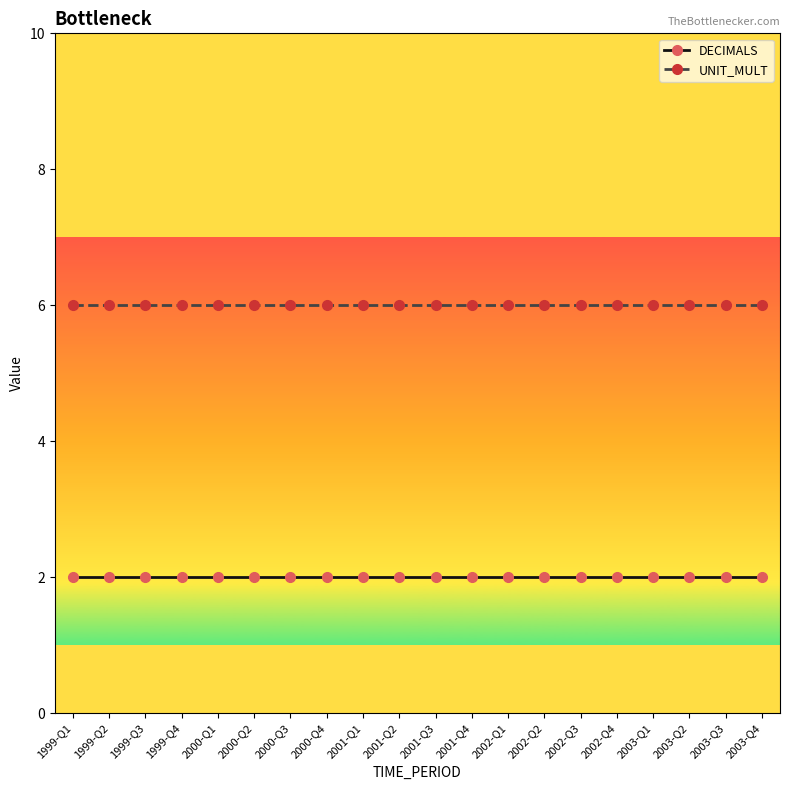

What is the value of the DECIMALS point at the 5th from the left?

2